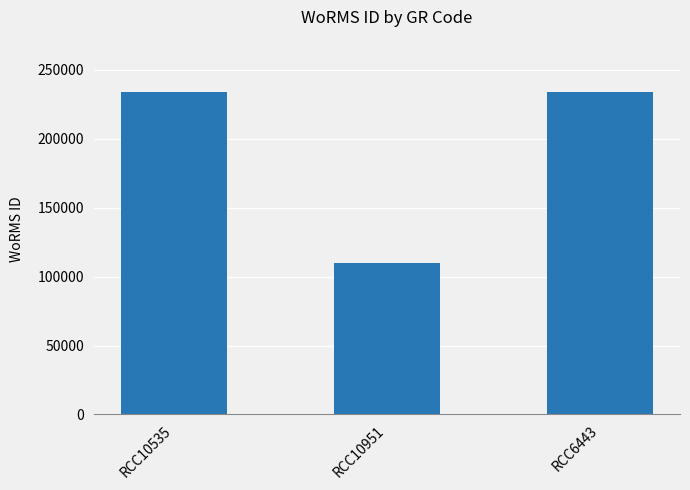

What is the maximum value shown in the chart?

233820